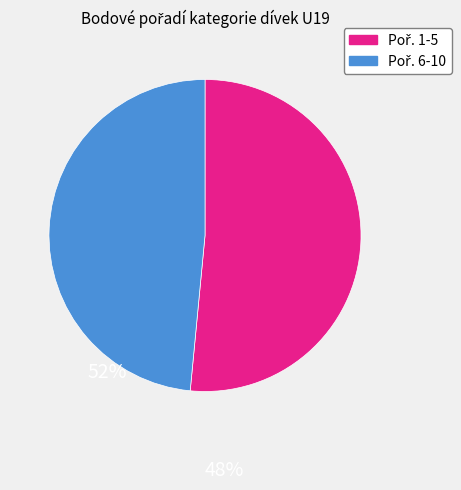

Is there any slice that represents more than half of the pie?

Yes